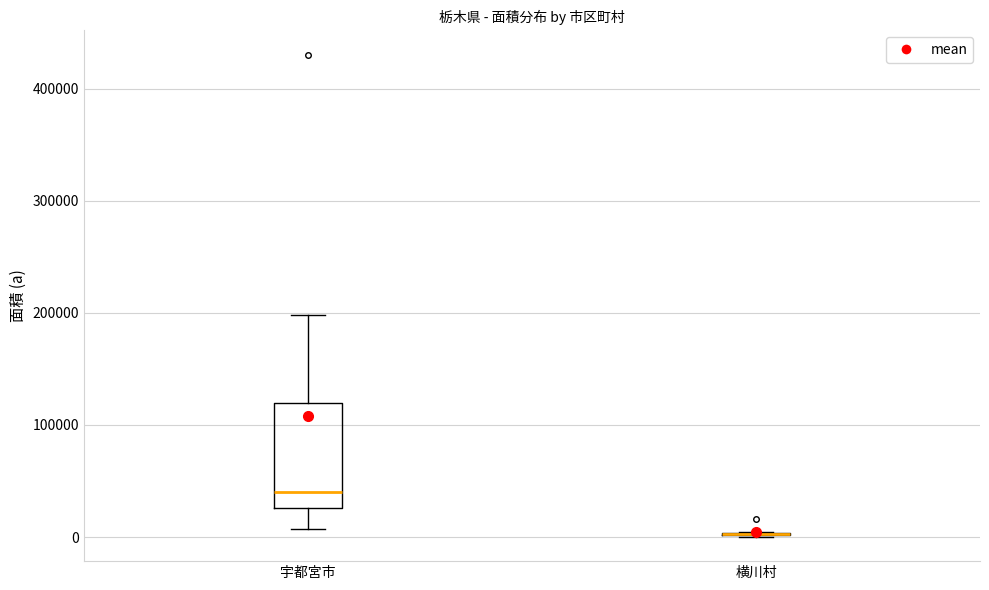

Reading left to right, transcribe this box plot: for each box, give where its median line is, the range the box spans, and where its two whiskers end, as read against the y-axis. The values are not printed on the chart, so give them approximately, as read against the axis.

宇都宮市: median 40000, box 30000 to 120000, whiskers 10000 to 200000
横川村: box collapsed to a line at 0, whiskers 0 to 0